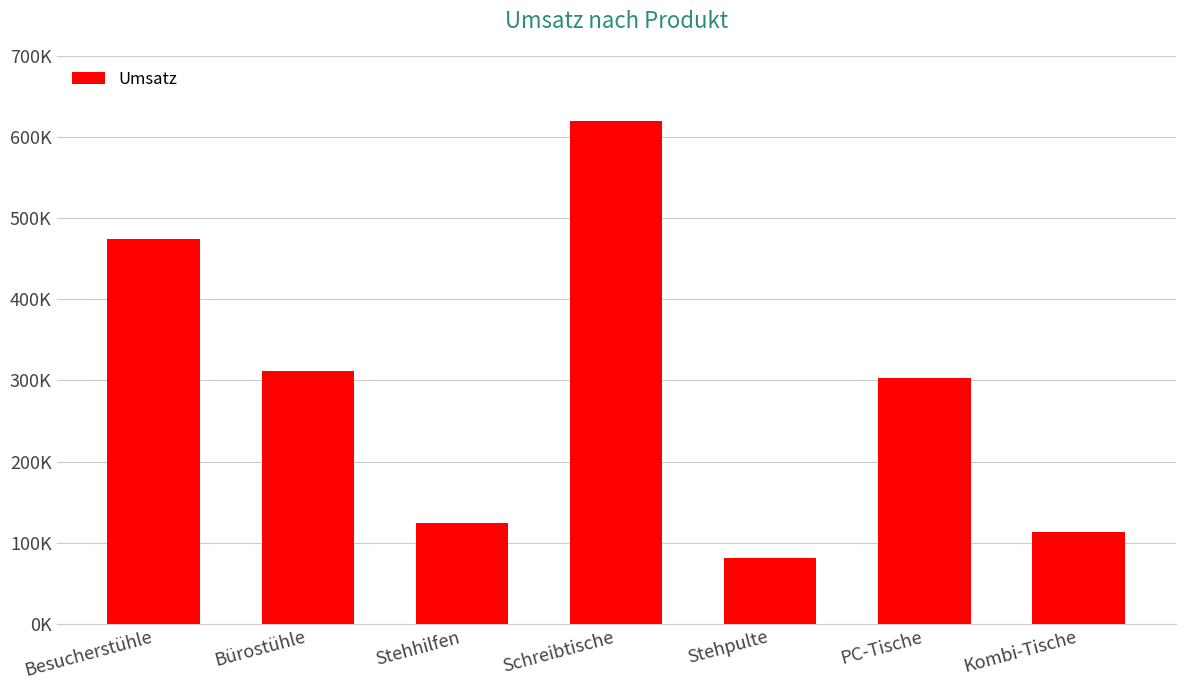

True or false: the data shows 619520 at Schreibtische.

True